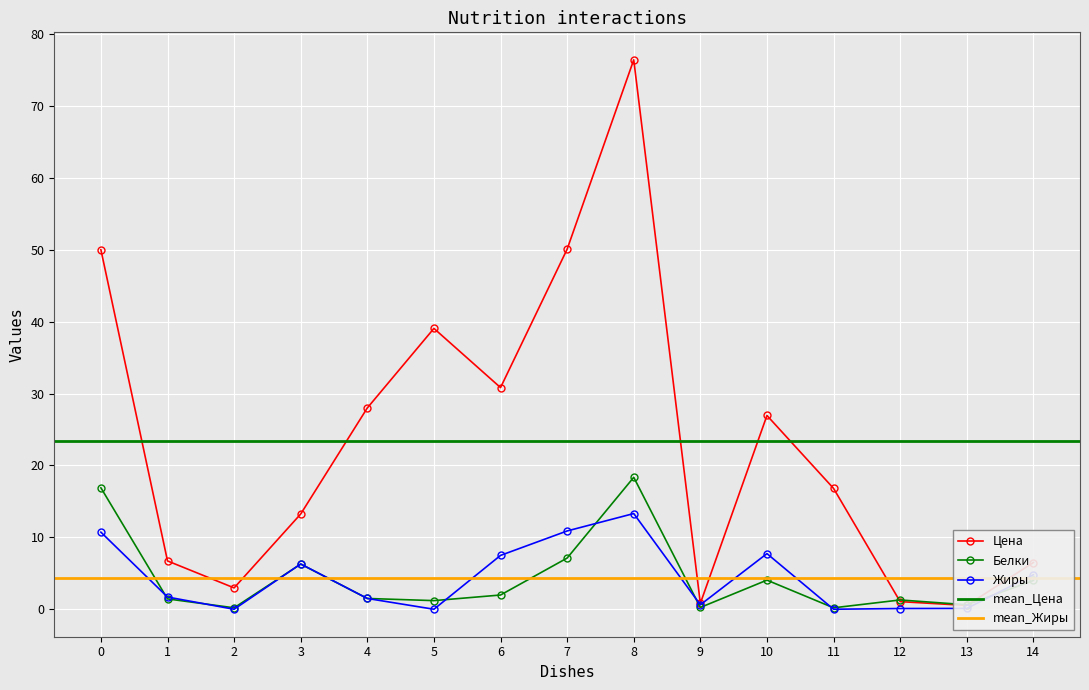

True or false: Жиры has a value of 13.3 at 8.

True